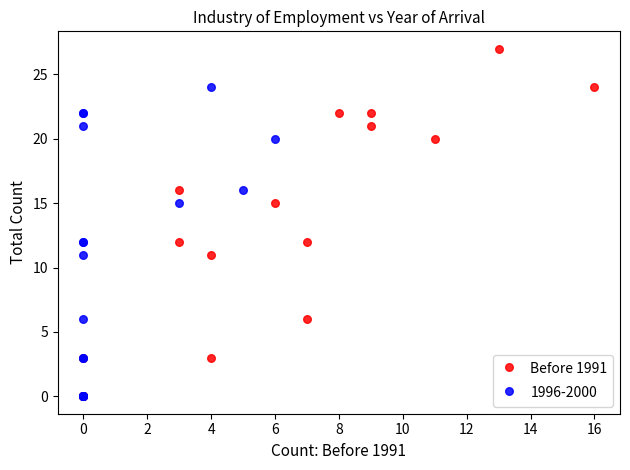

Which series has the widest spread of Y values?

Before 1991